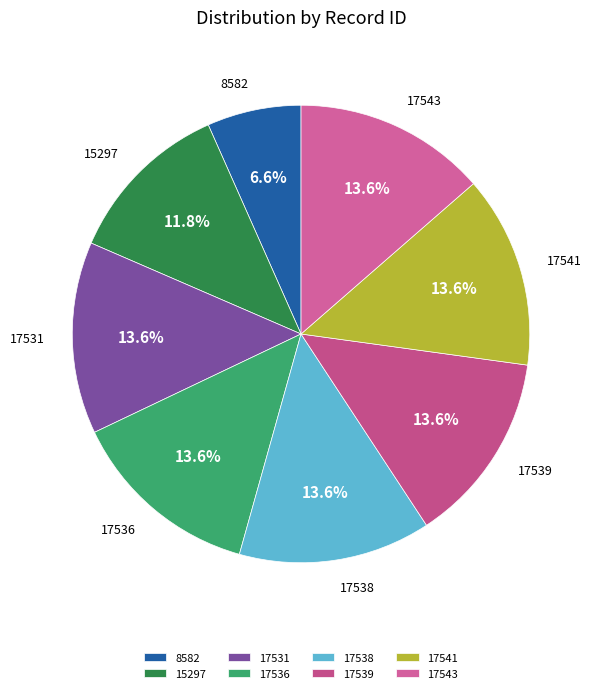

Does any single category account for the majority?

No